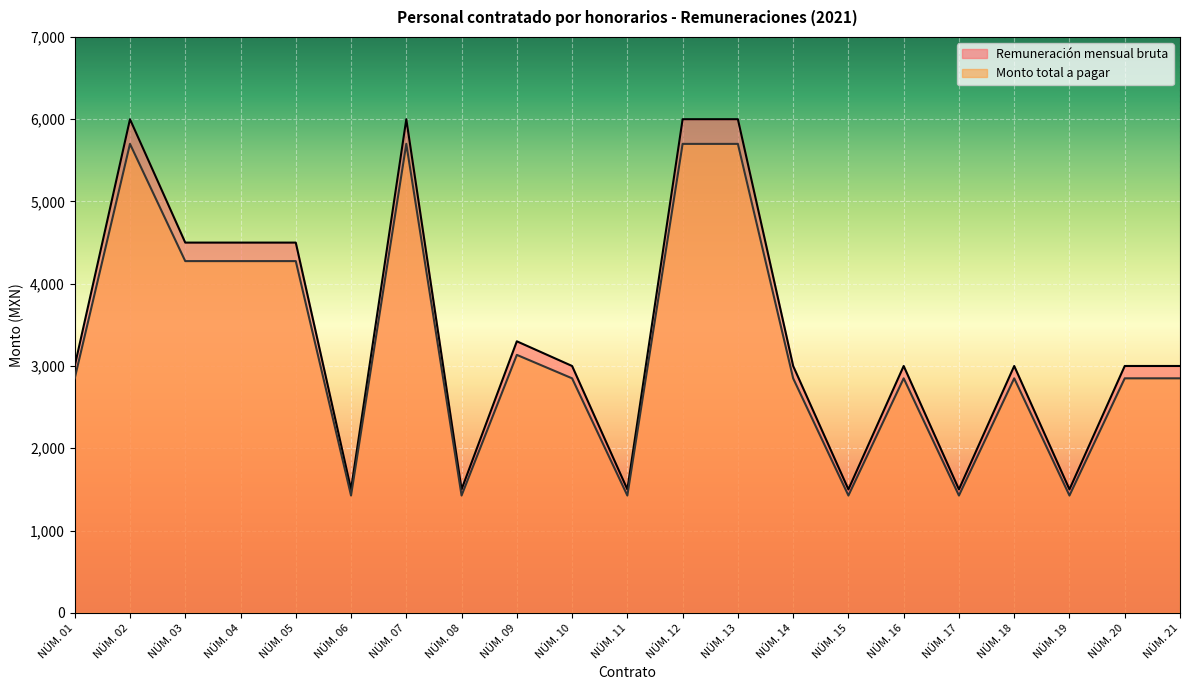

True or false: Monto total a pagar has more than 0 interior local peaks.

True